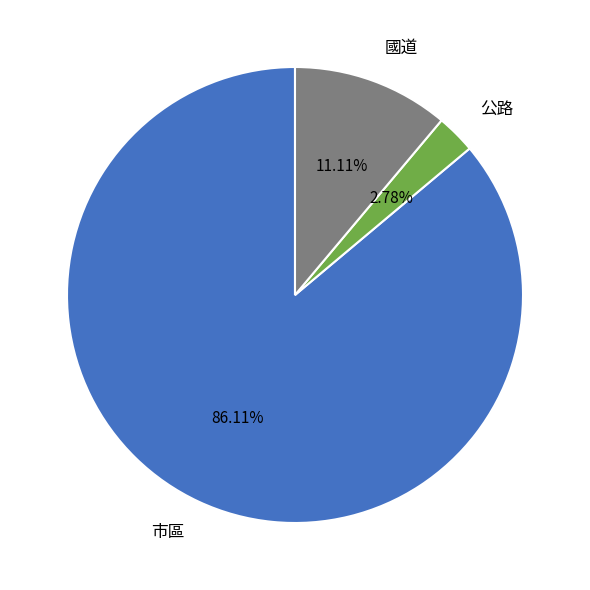

The 公路 slice represents 3% of the pie. True or false?

True